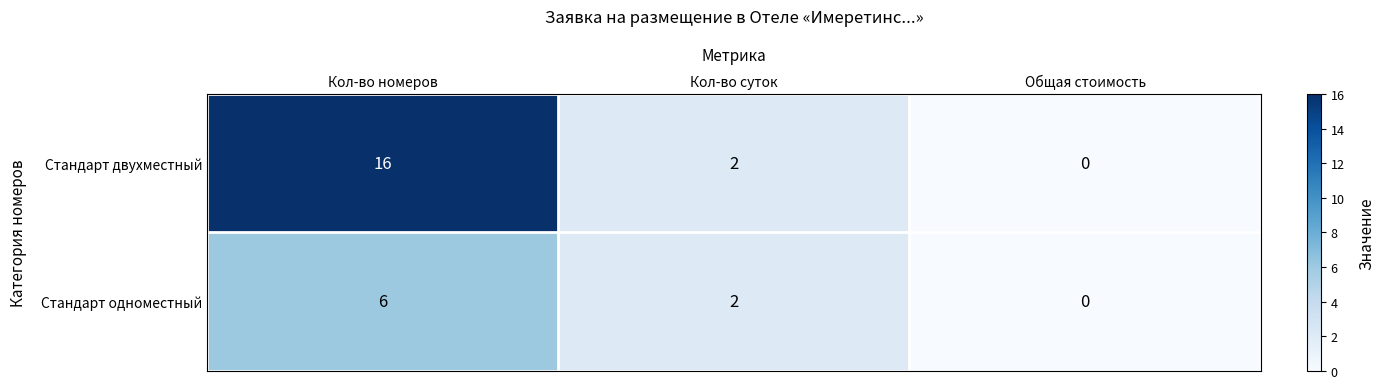

How many values in Стандарт одноместный are above zero?

2